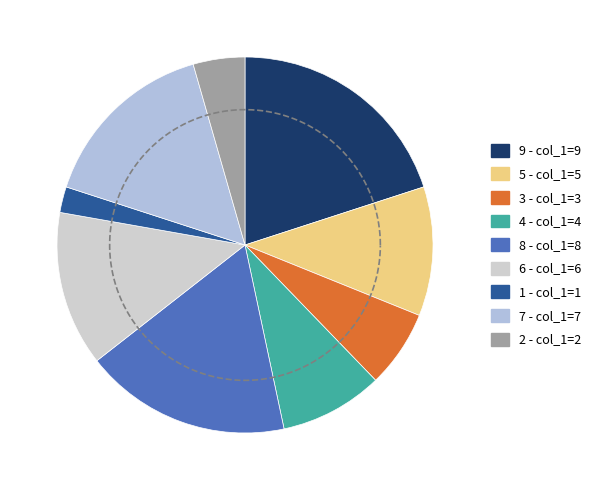

To the nearest percent, what is the difference between the largest and smallest slice percentages?

18%